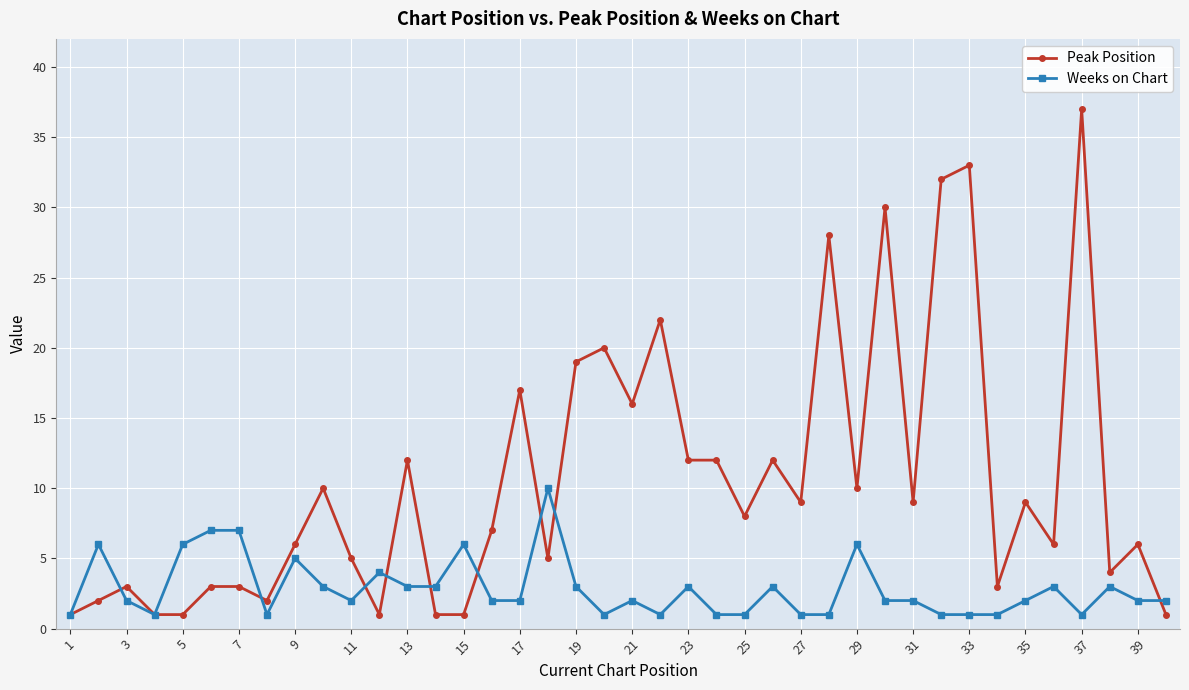

Rank the series by their maximum value, from lowest to highest.

Weeks on Chart, Peak Position